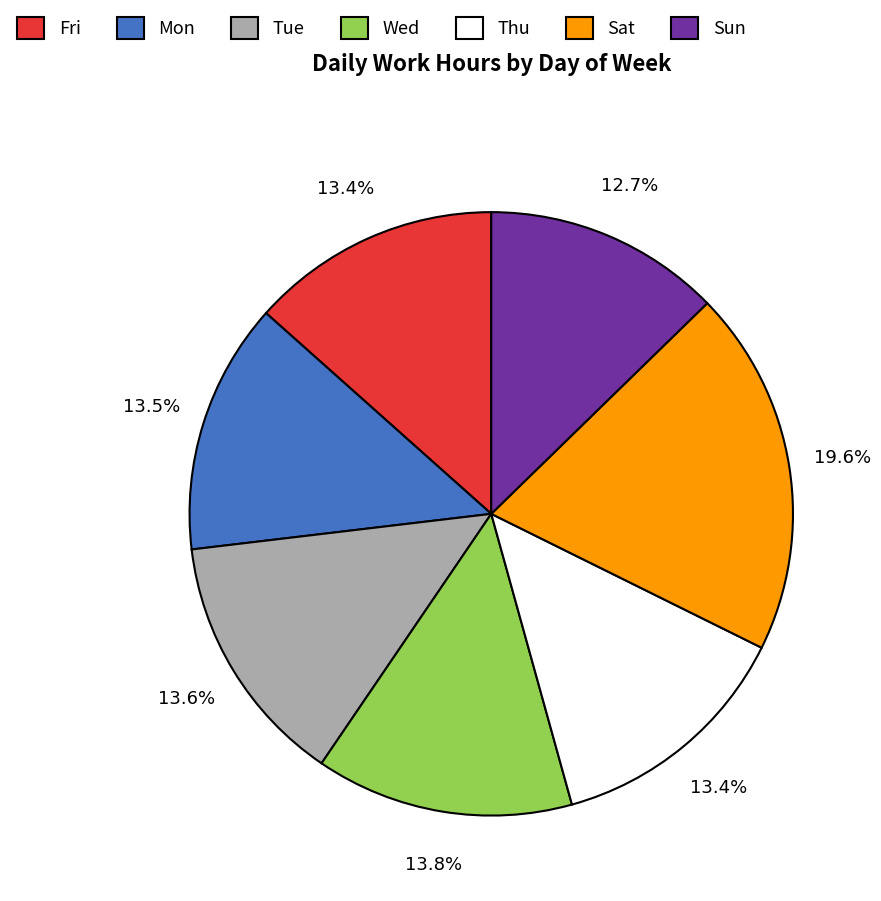

Which has a higher value, Fri or Sat?

Sat